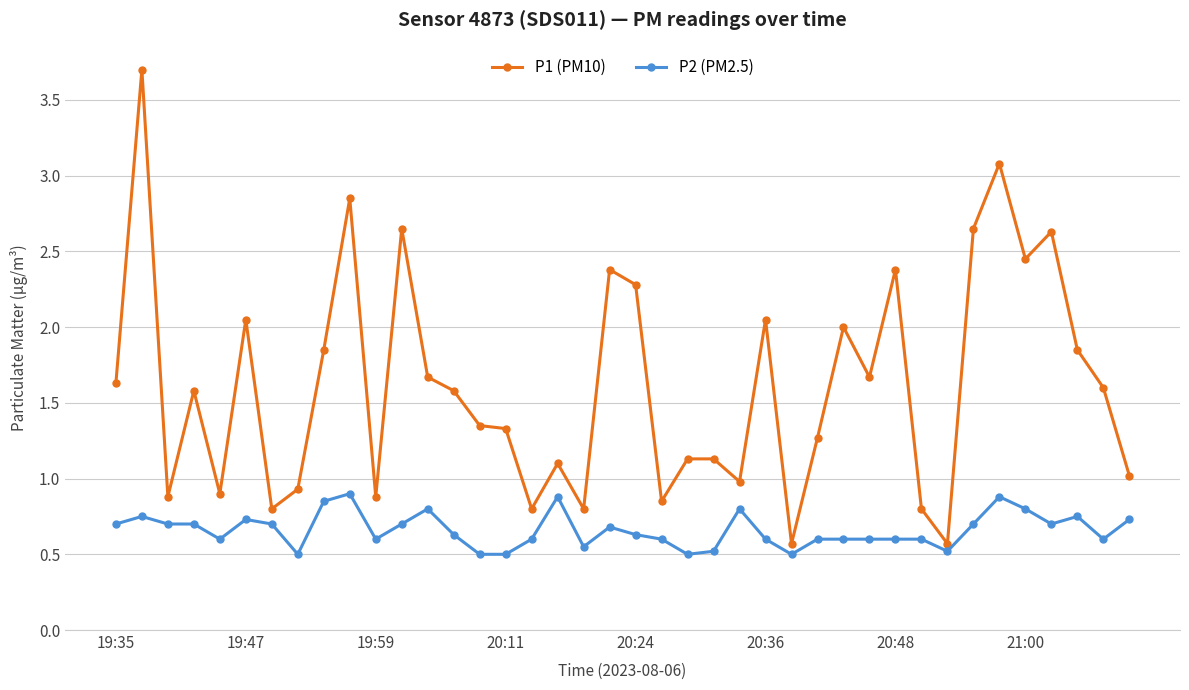

What is the value of the P1 (PM10) point at the 25th from the left?

1.0